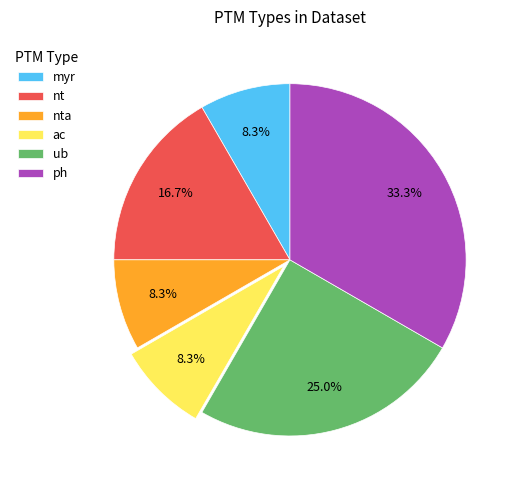

To the nearest percent, what portion does ub represent?

25%